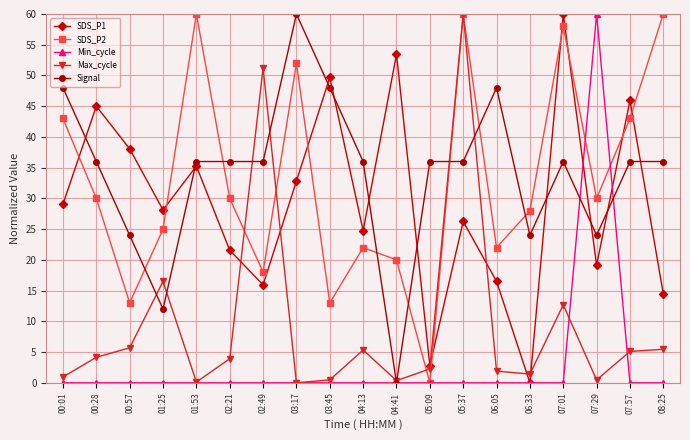

Is the value of SDS_P2 at 01:25 greater than the value of SDS_P1 at 01:53?

No